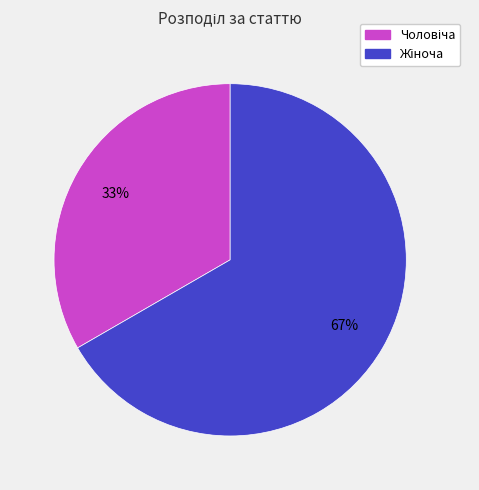

Is there any slice that represents more than half of the pie?

Yes